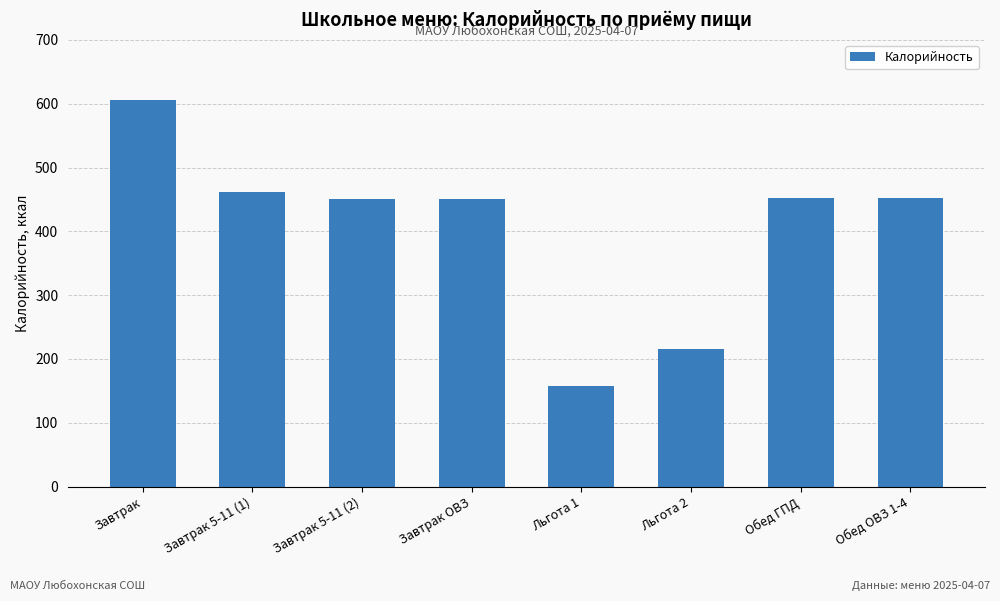

What position from the left is Льгота 2?

6